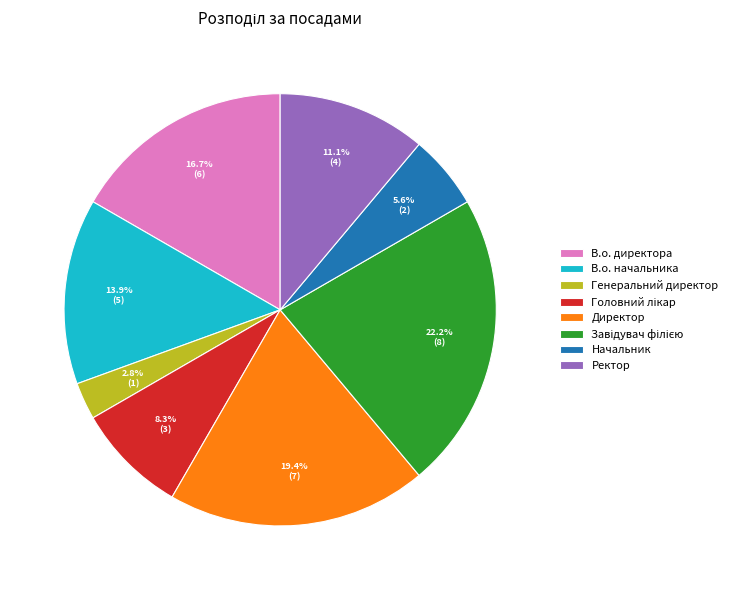

To the nearest percent, what is the average slice percentage?

12%